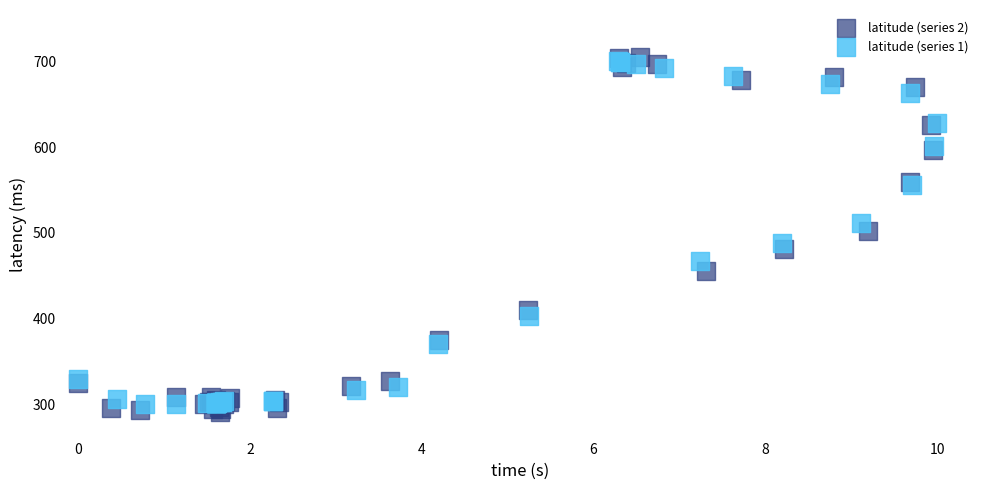

Which series has the widest spread of Y values?

latitude (series 2)